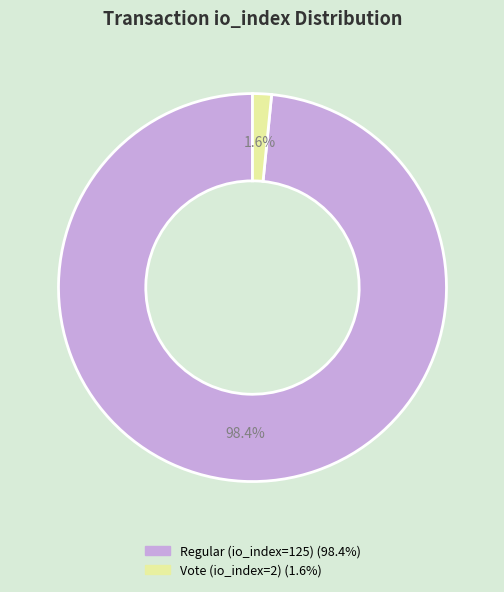

To the nearest percent, what portion does Vote (io_index=2) represent?

2%